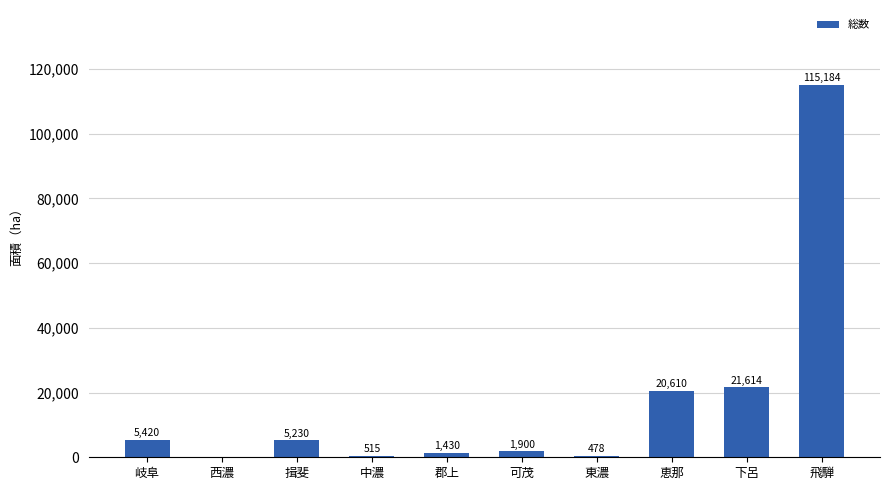

Reading left to right, what are all the values shown in this chart?

5420	0	5230	515	1430	1900	478	20610	21614	115184